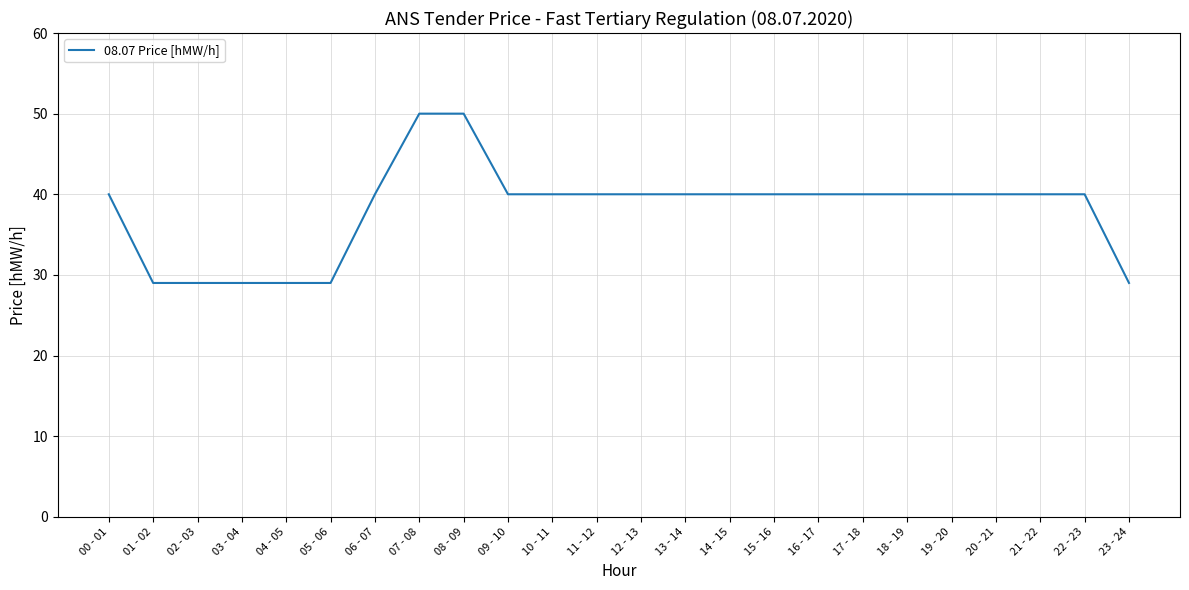

Which has a higher value, 05 - 06 or 11 - 12?

11 - 12